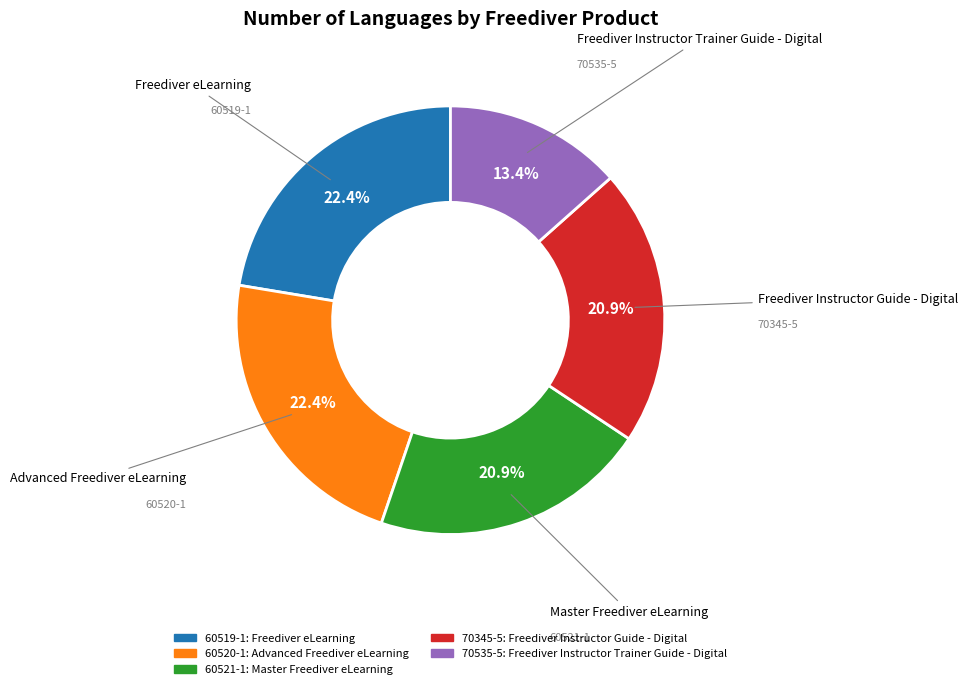

Does 70345-5 account for over 50% of the chart?

No